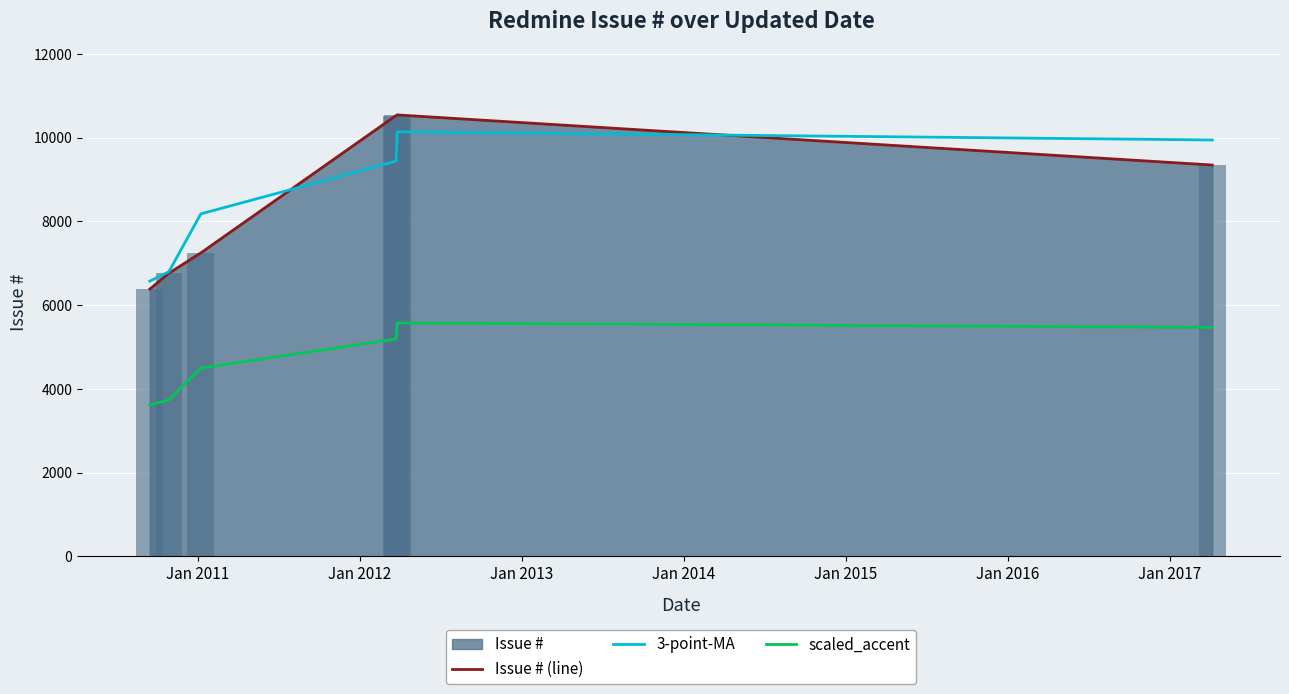

What is the value of the Issue # (line) bar at the 3rd from the left?

7248.0